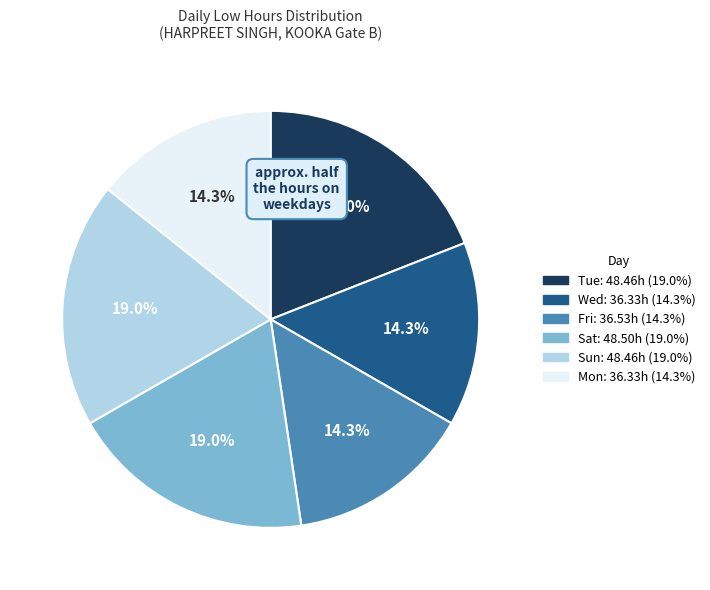

Is there a majority slice in this chart?

No